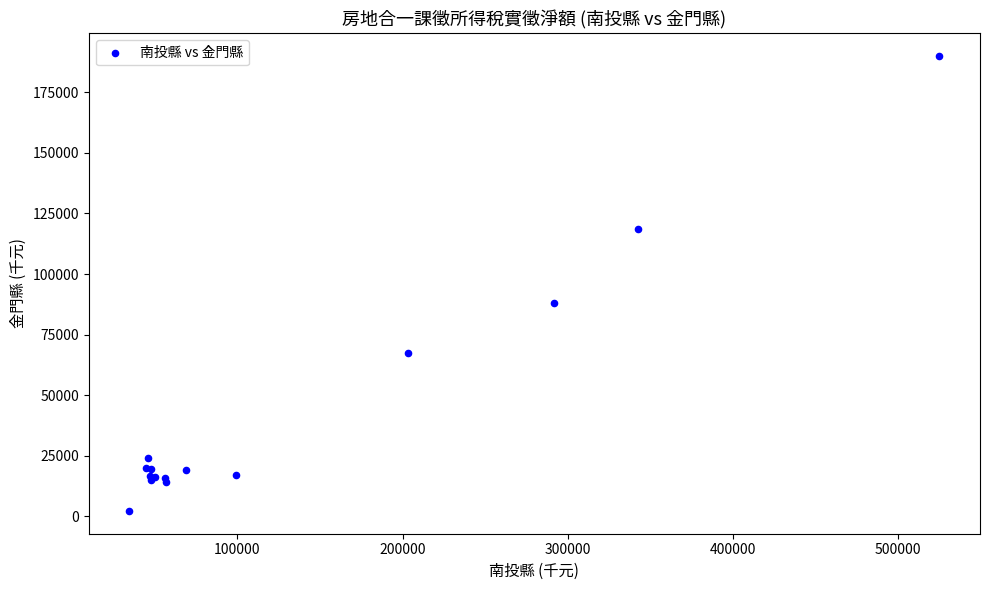

What Y value in the scatter plot is closest to 96070?

87898